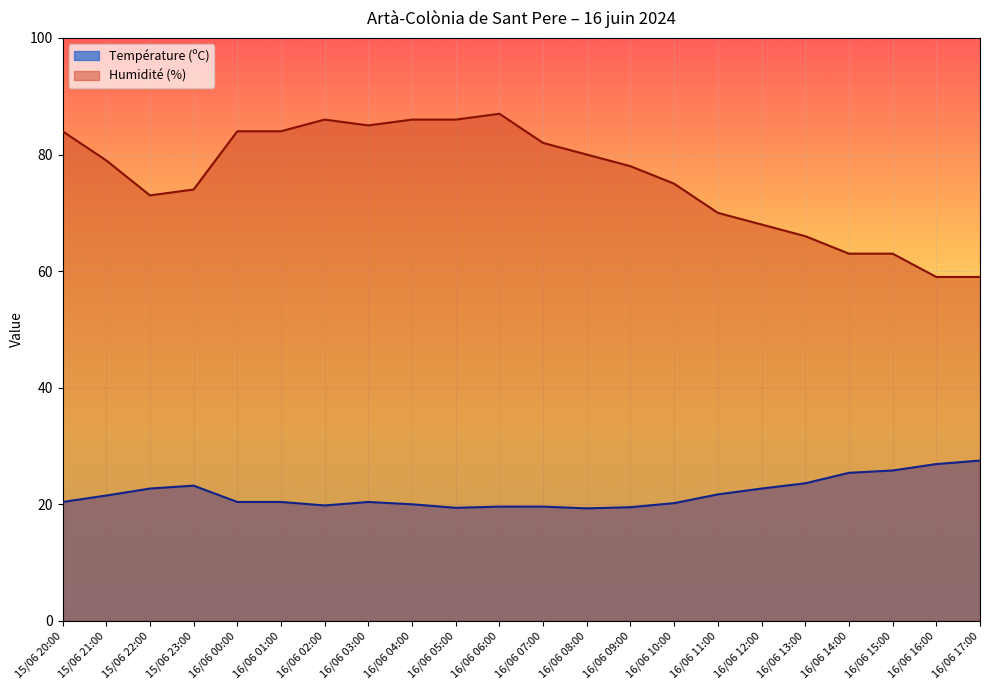

True or false: Température (ºC) has a value of 20.4 at 16/06 01:00.

True